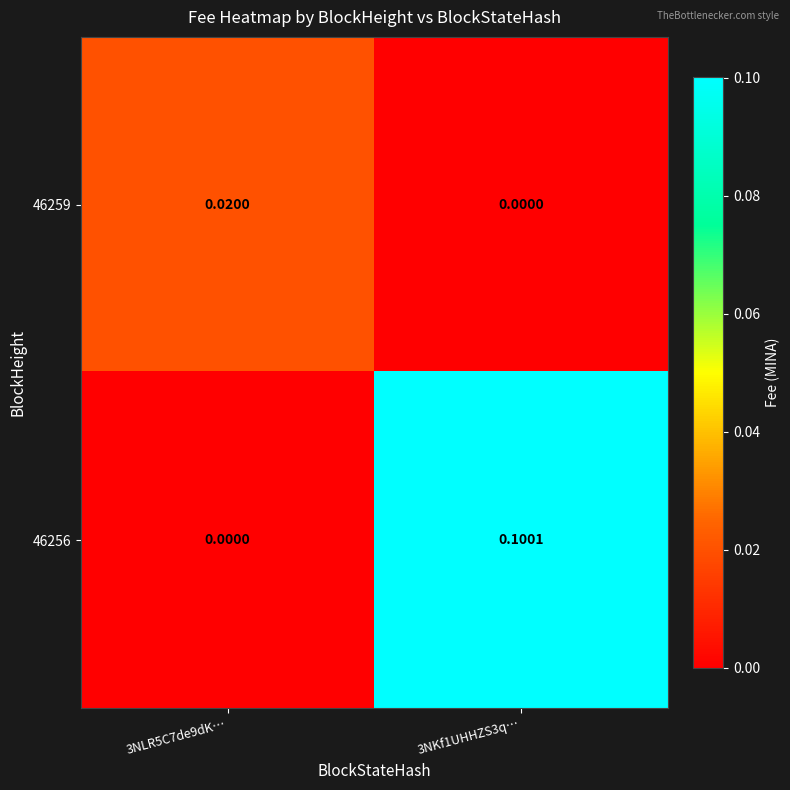

Reading left to right, what are all the values shown in this chart?

46259: 3NLR5C7de9dK…=0.0	3NKf1UHHZS3q…=0.0
46256: 3NLR5C7de9dK…=0.0	3NKf1UHHZS3q…=0.1